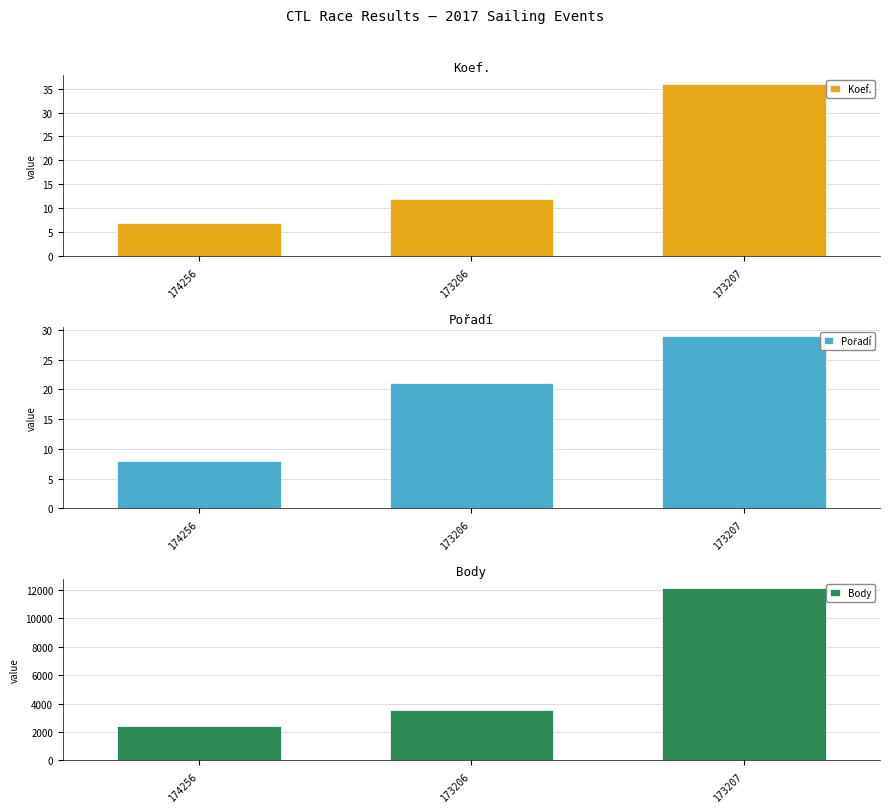

At how many categories does at least one series exceed 7701?

1